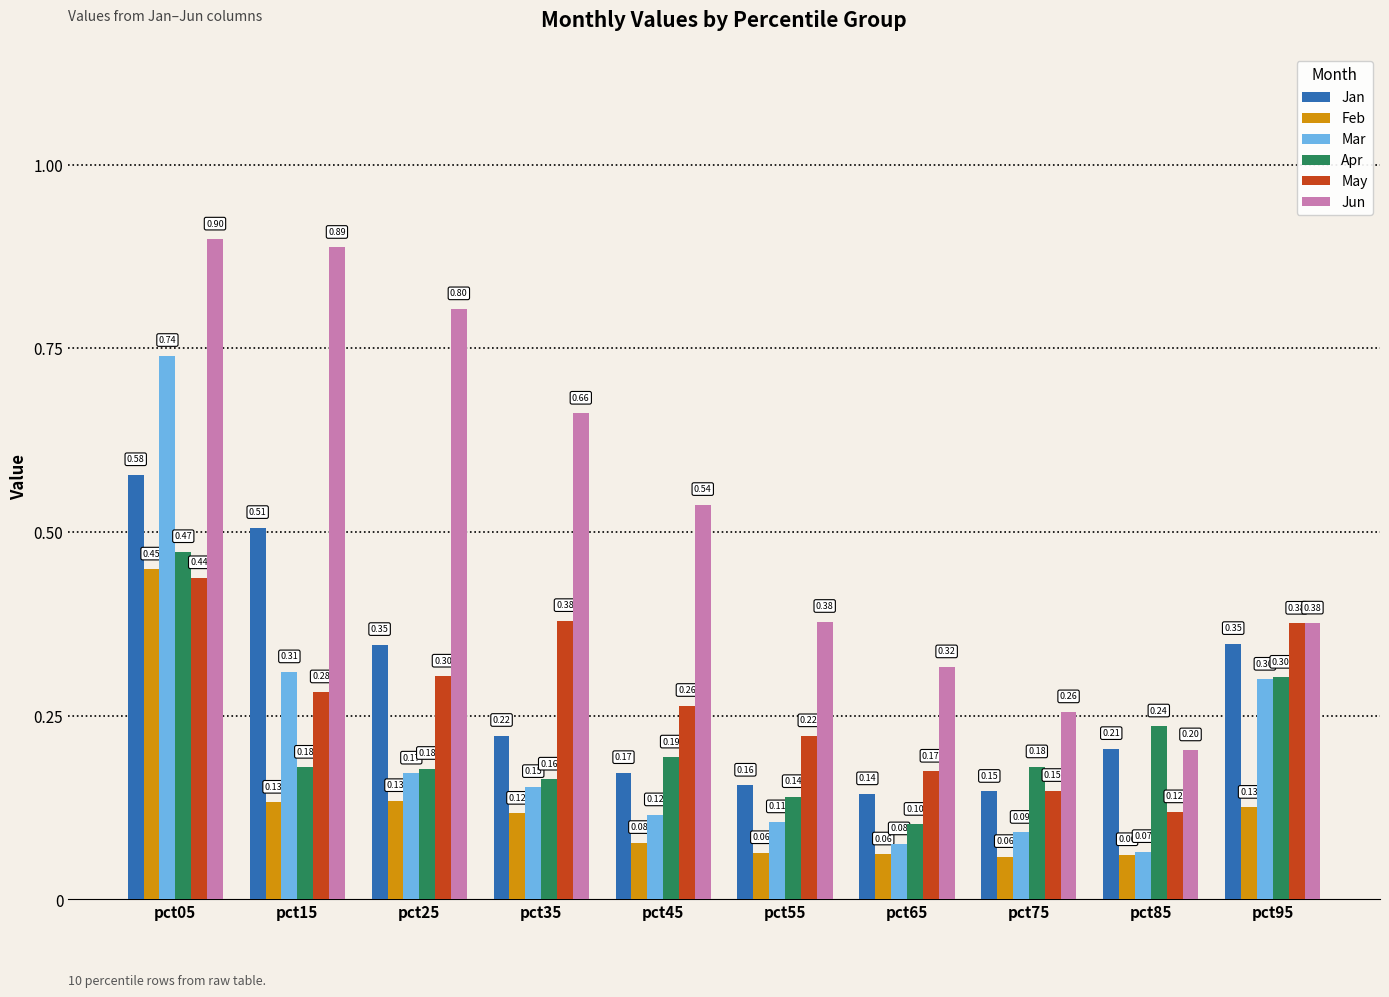

What is the difference between the highest and lowest values at pct15?

0.8